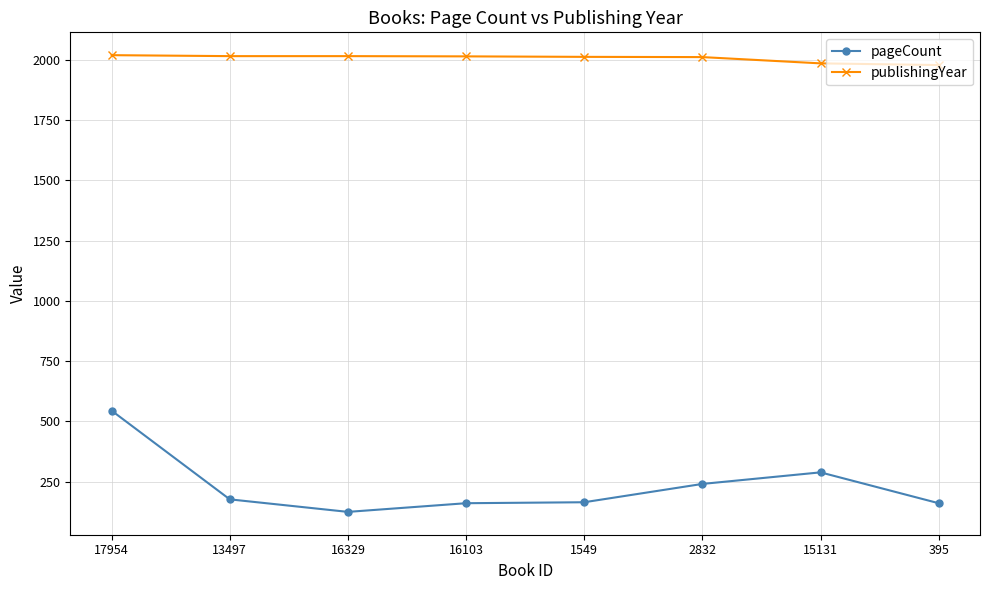

What is the total value across all series at 15131?

2273